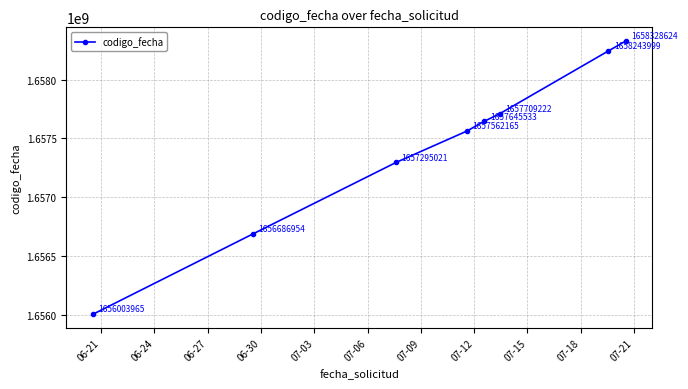

What is the greatest value displayed?

1658328624